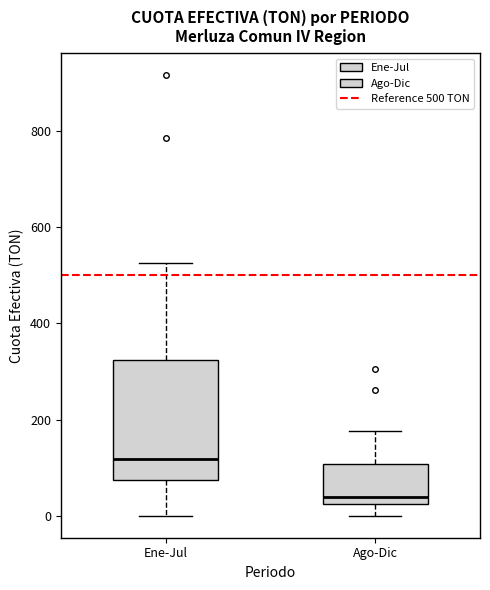

Reading left to right, read every box against the y-axis: the position of its median line, the range the box covers, and the ends of its whiskers. The values are not printed on the chart, so give them approximately, as read against the axis.

Ene-Jul: median 120, box 80 to 320, whiskers 0 to 520
Ago-Dic: median 40, box 20 to 100, whiskers 0 to 180